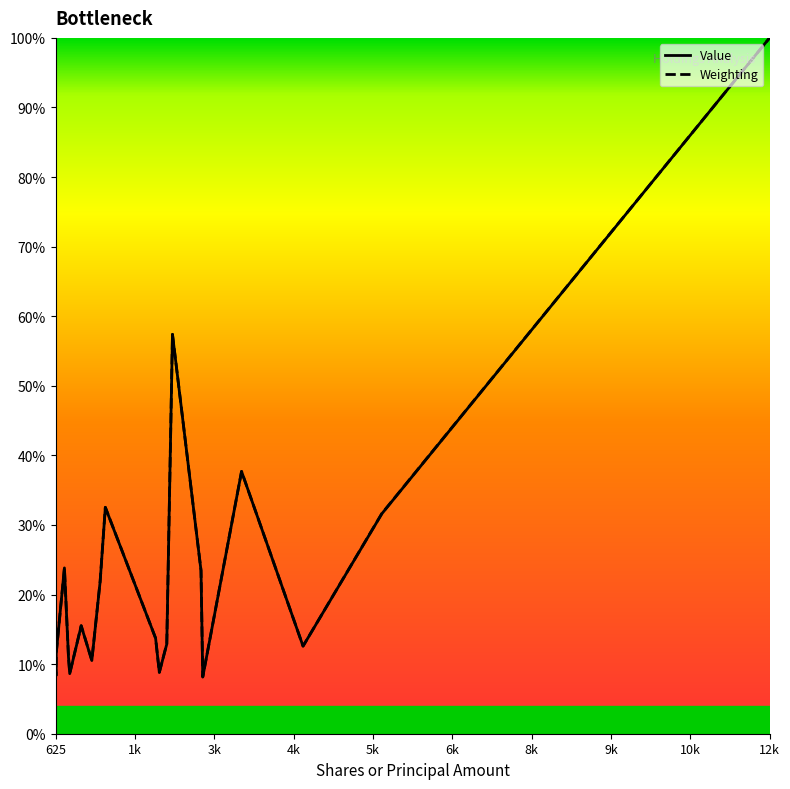

What is the minimum value for Value?

8.1